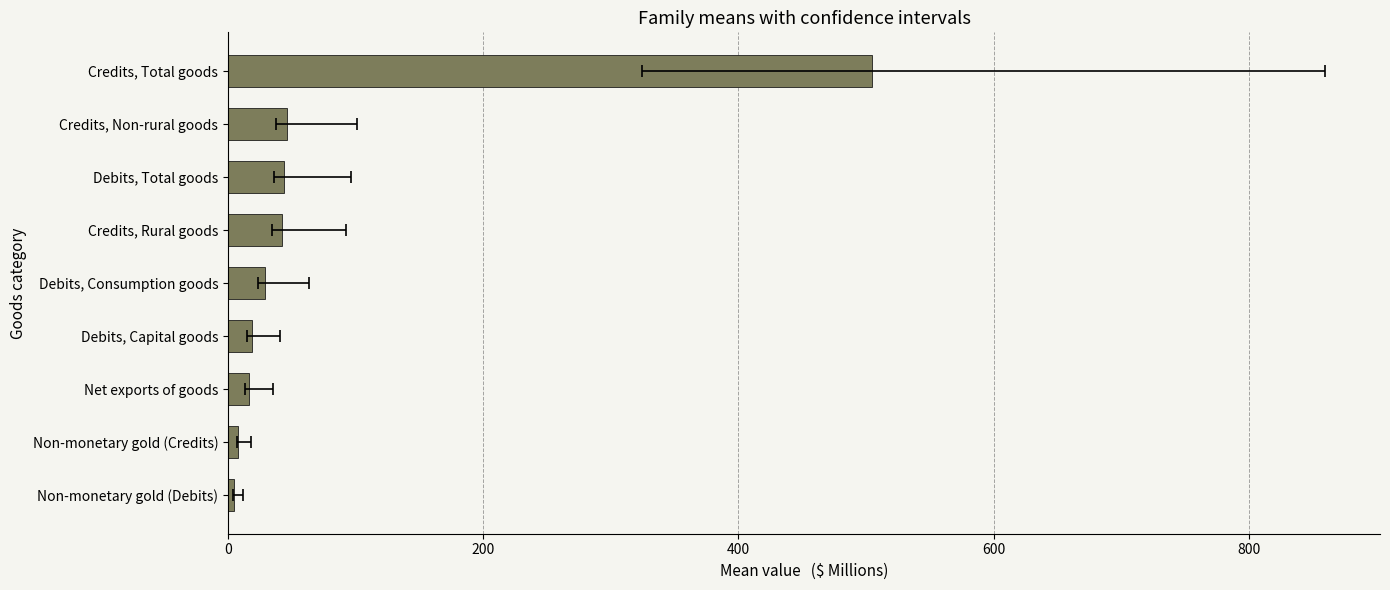

Read the value at Non-monetary gold (Credits).

8.3